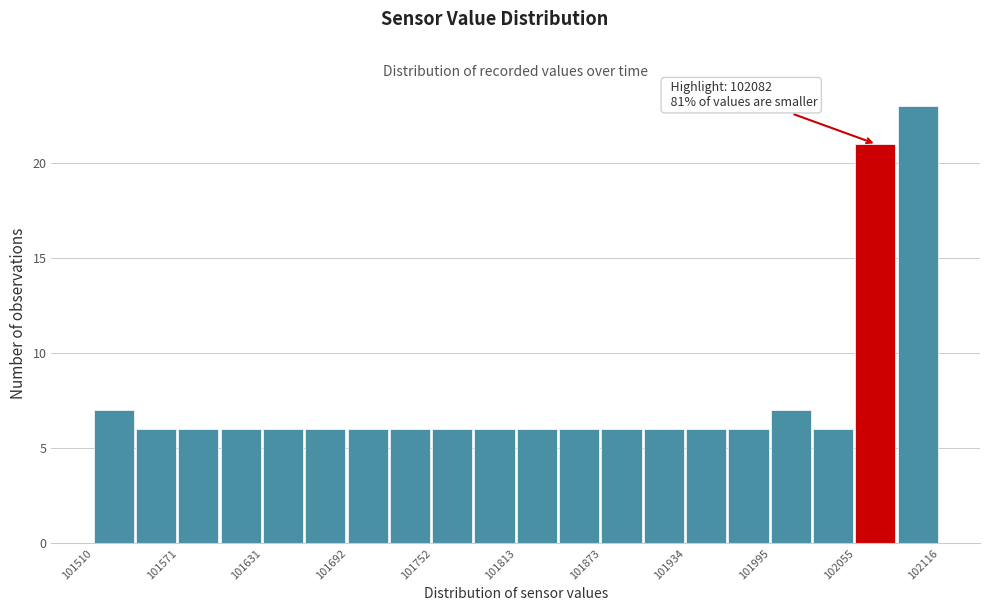

Around what value on the x-axis is the tallest bar? Give the approximate position of its centre, as read against the axis.

102100